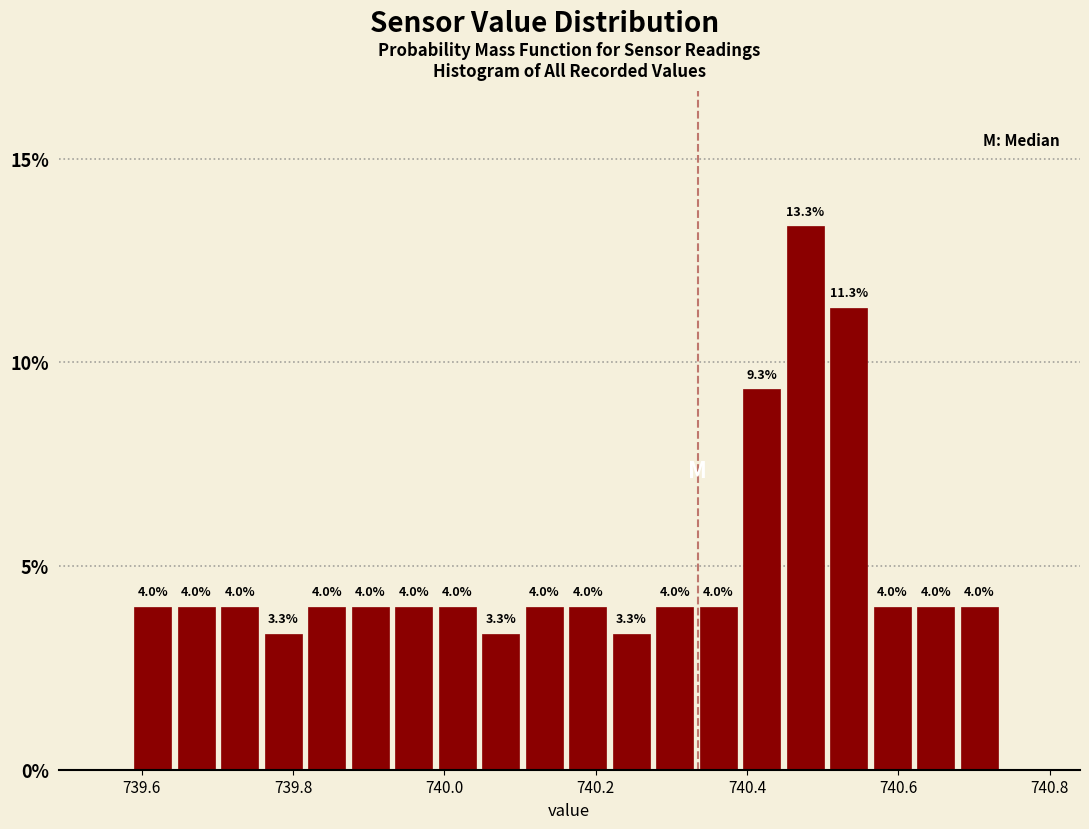

Around what value on the x-axis is the tallest bar? Give the approximate position of its centre, as read against the axis.

740.48